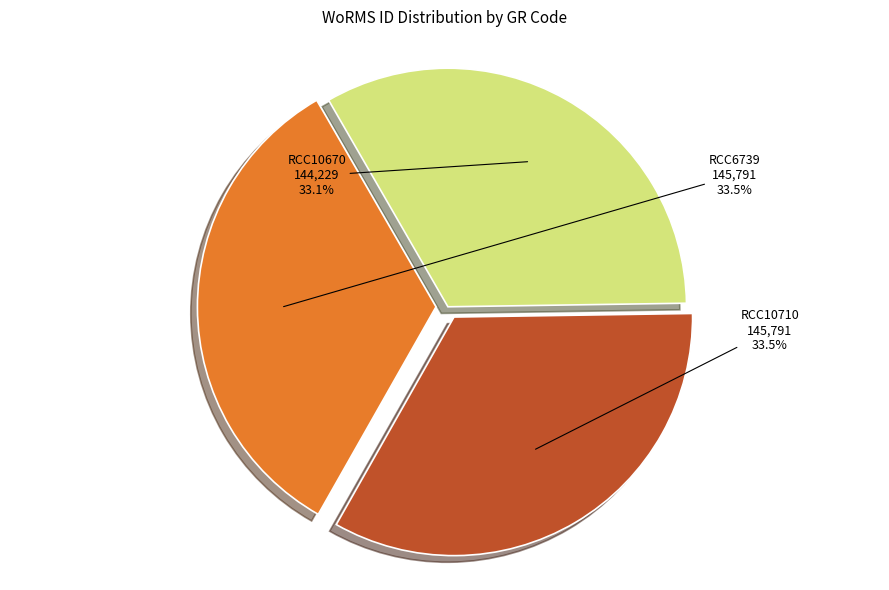

What portion of the pie excludes RCC10670?

66.9%